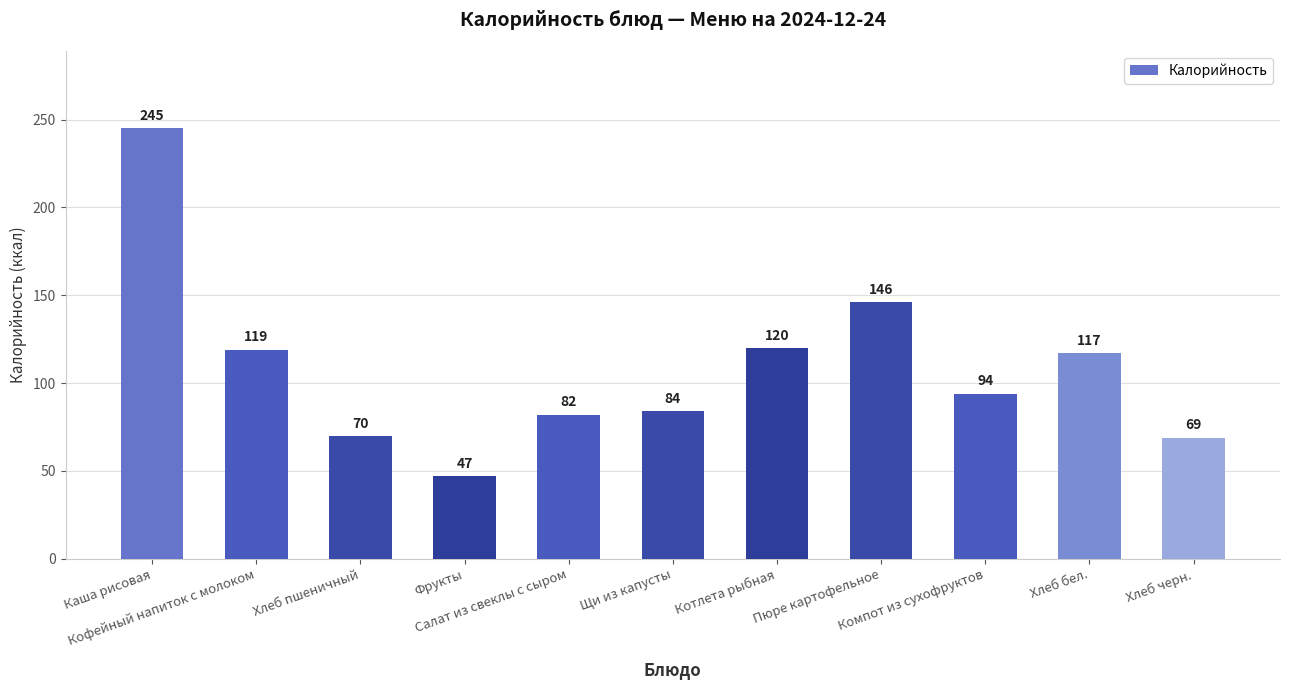

What is the value of the 8th bar from the left?

146